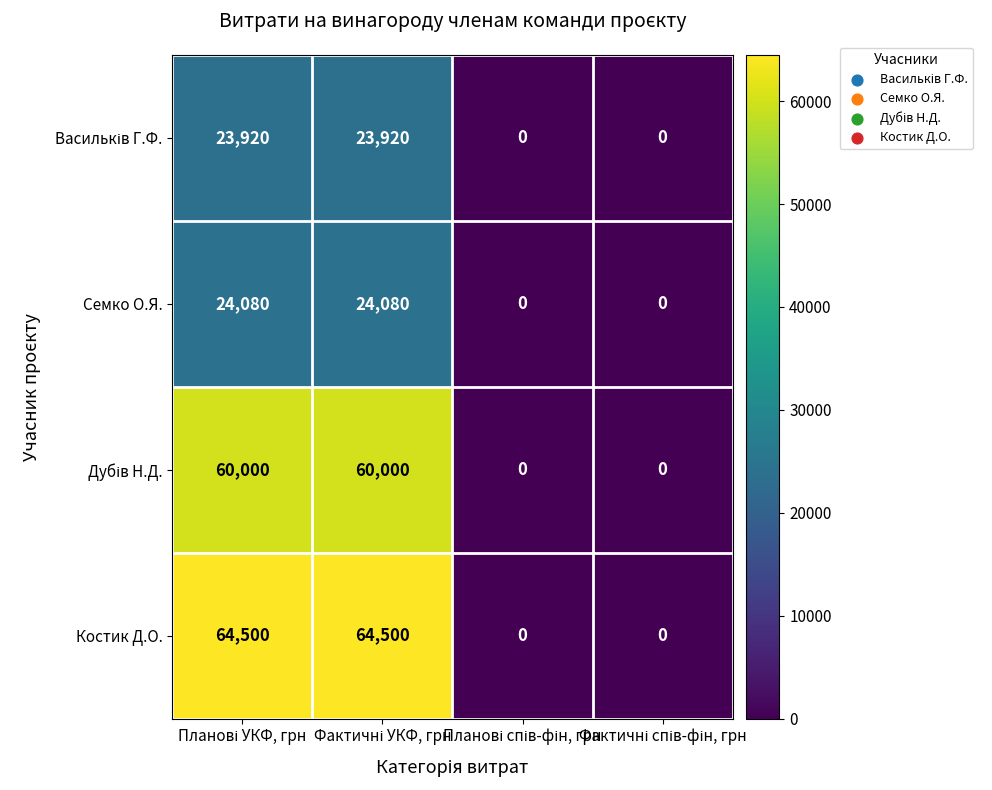

Which series has the largest range (max minus min)?

Костик Д.О.